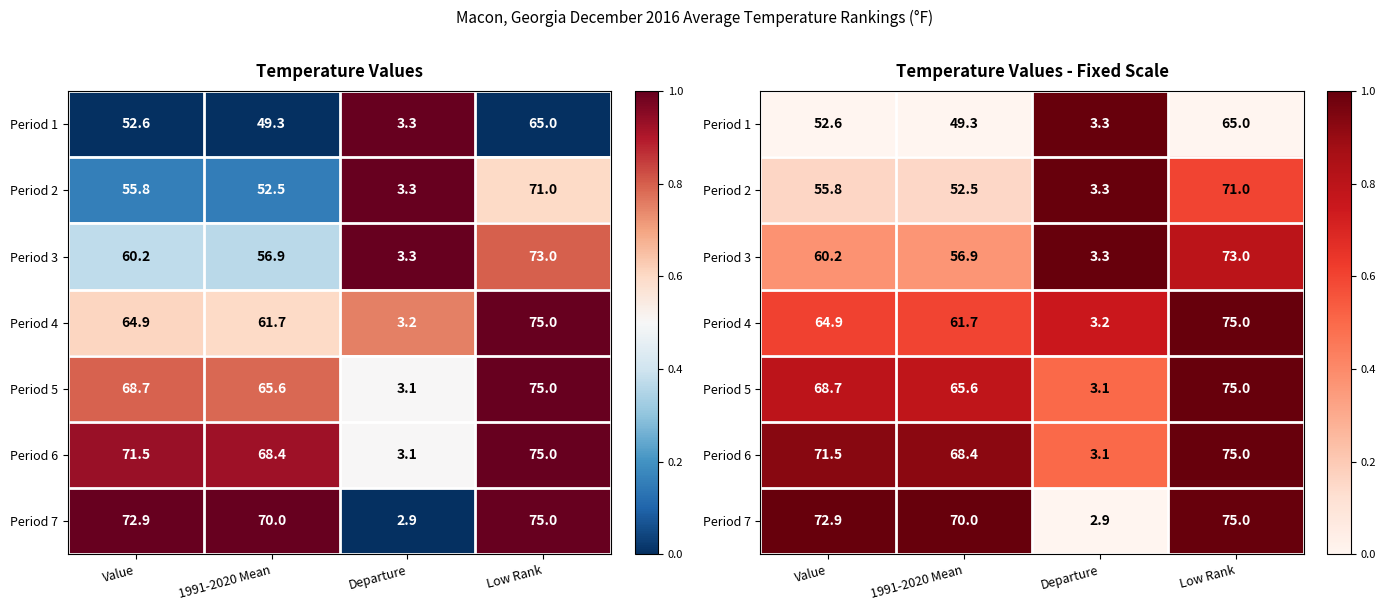

How many distinct data groups are displayed?

7